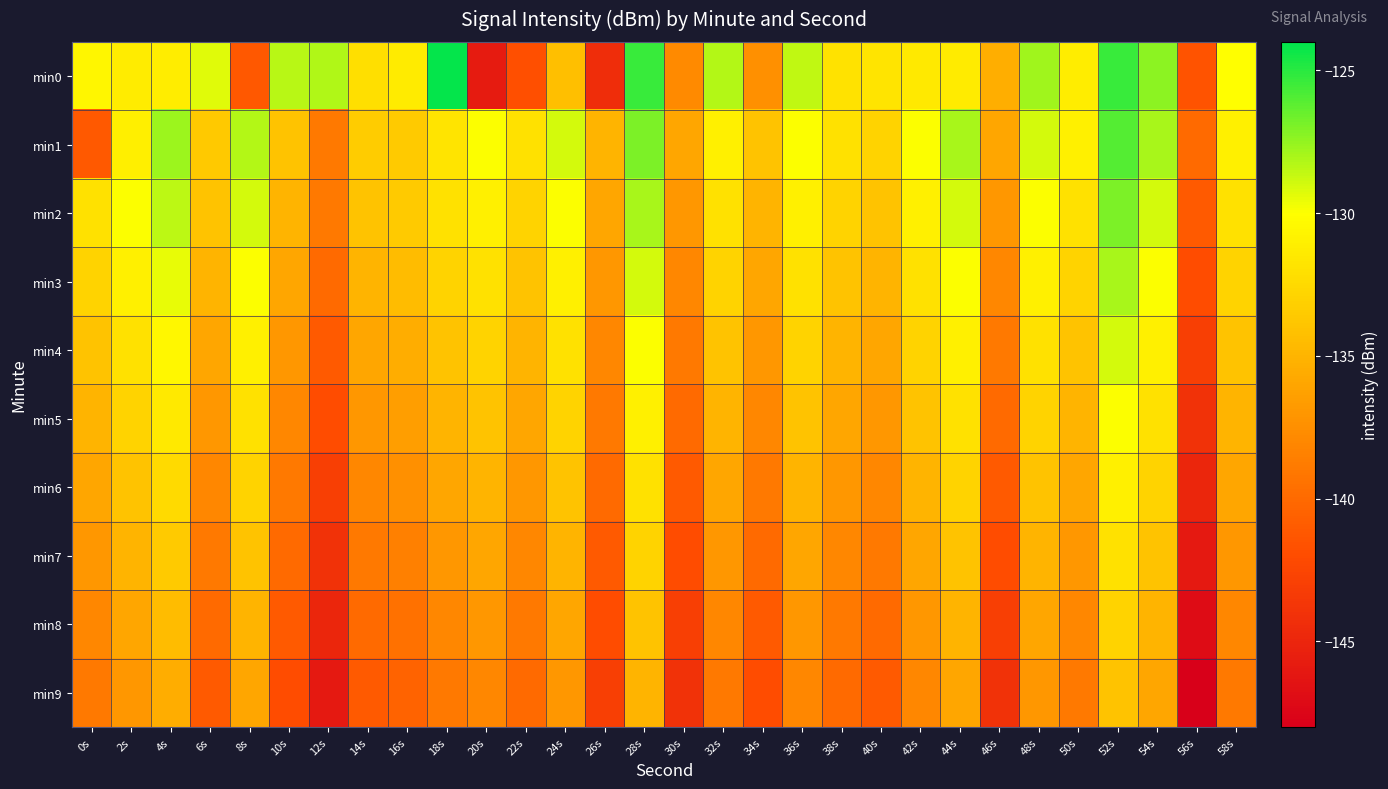

What is the spread (max minus min) of values at 40s?

9.2